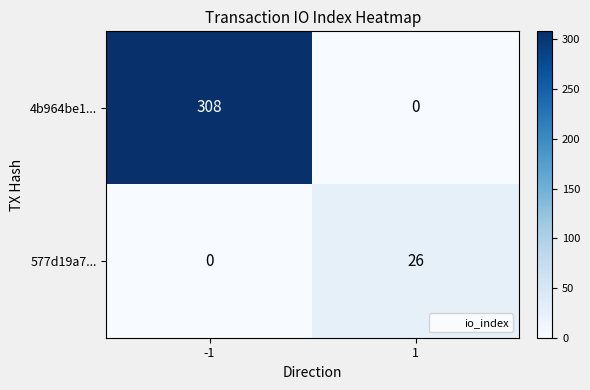

Count the number of categories in the chart.

2